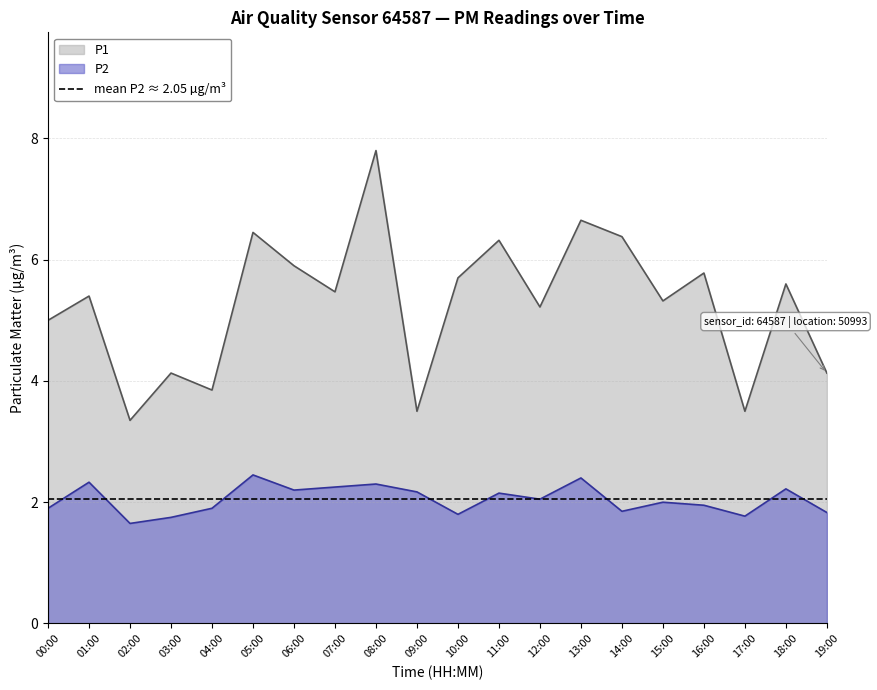

What is the maximum value shown in the chart?

7.8